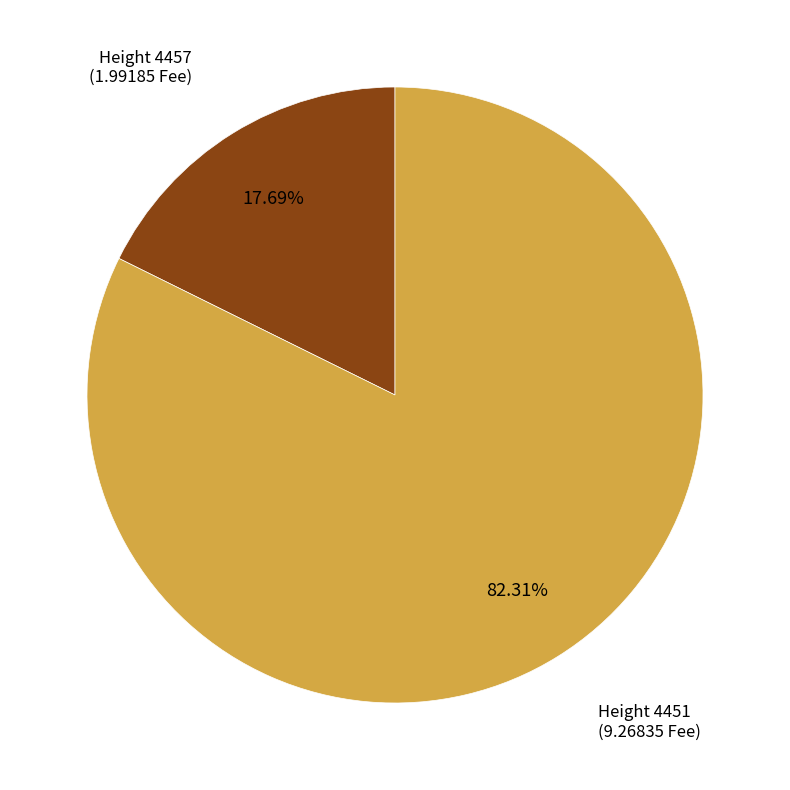

Is there a majority slice in this chart?

Yes